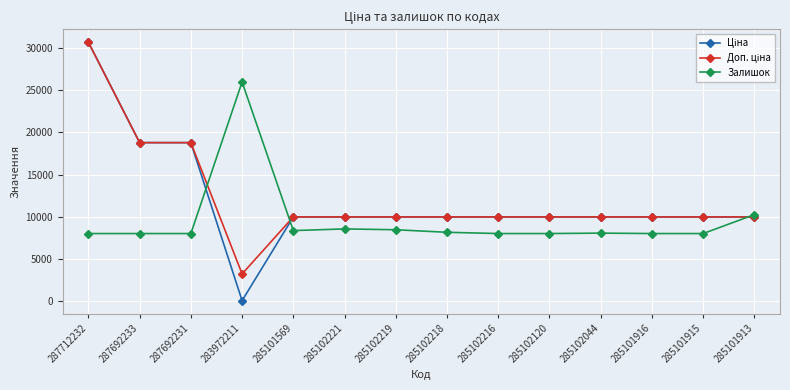

True or false: Залишок has a value of 8000.0 at 285101915.

True